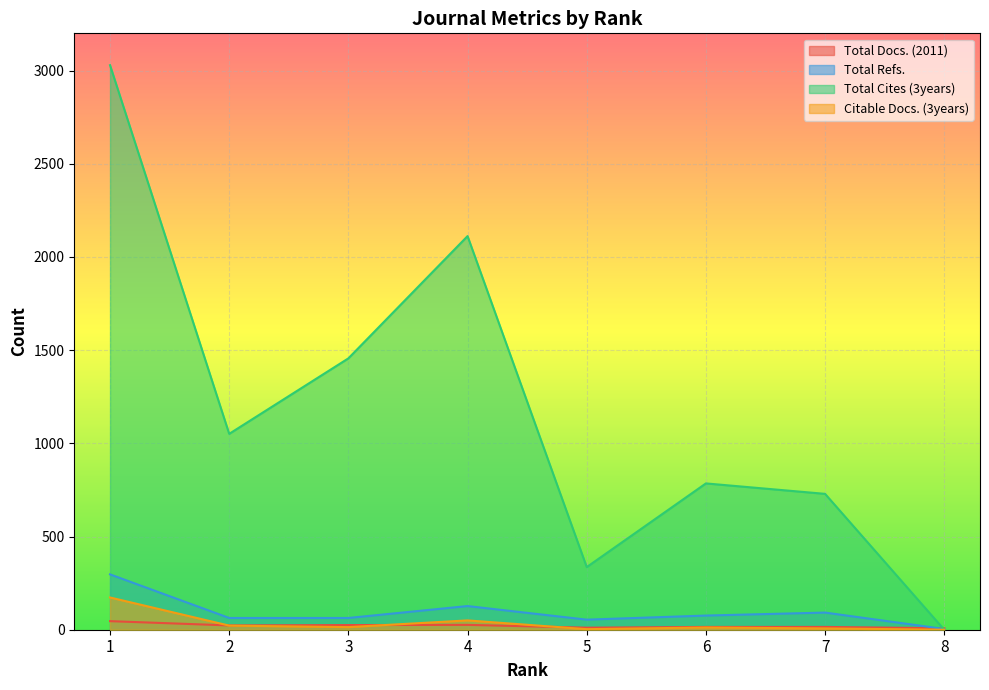

At which category is the sum across all series the highest?

1